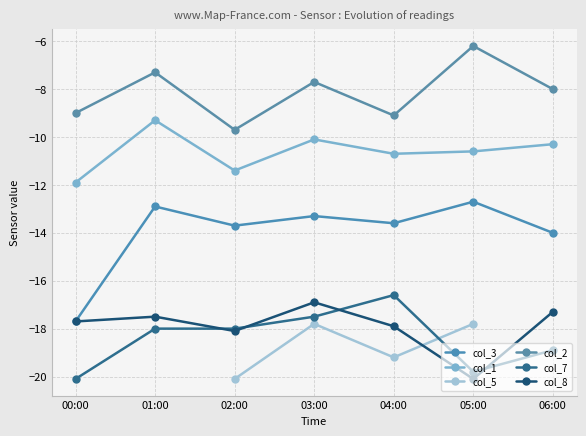

Does the chart have visible grid lines?

Yes